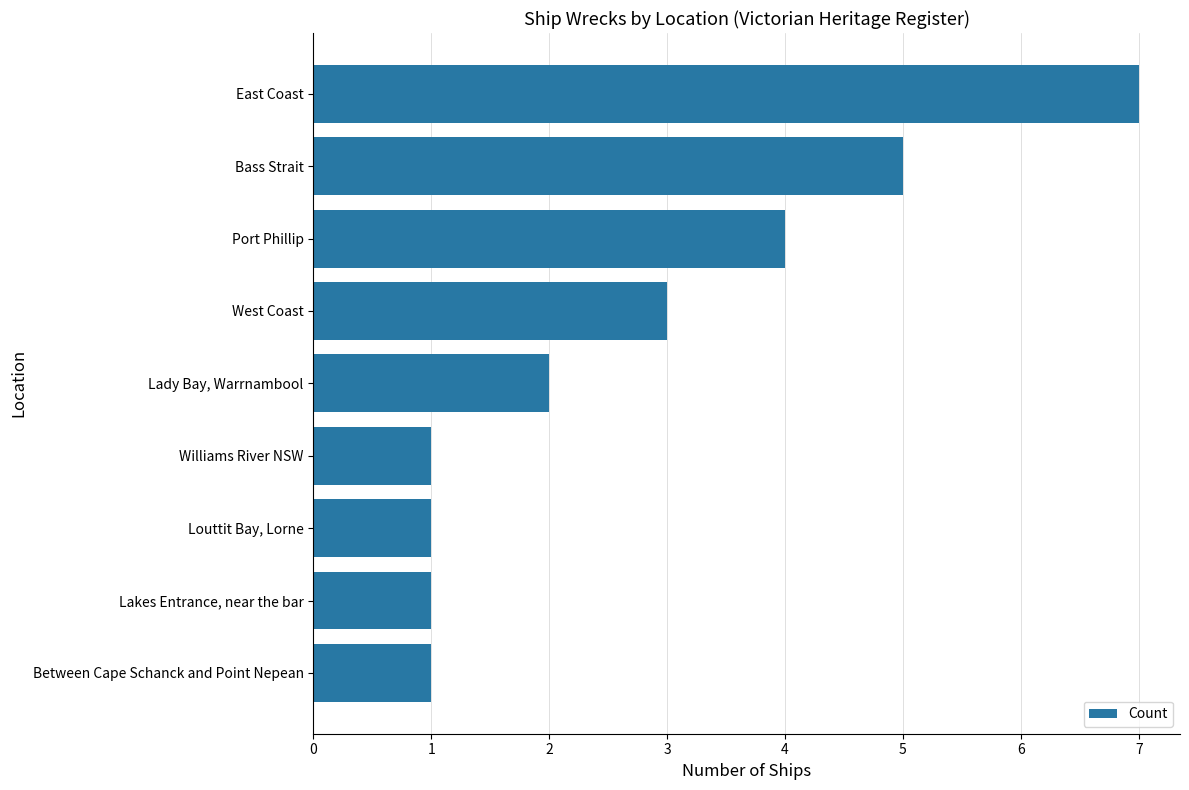

How many data points are less than 2?

4